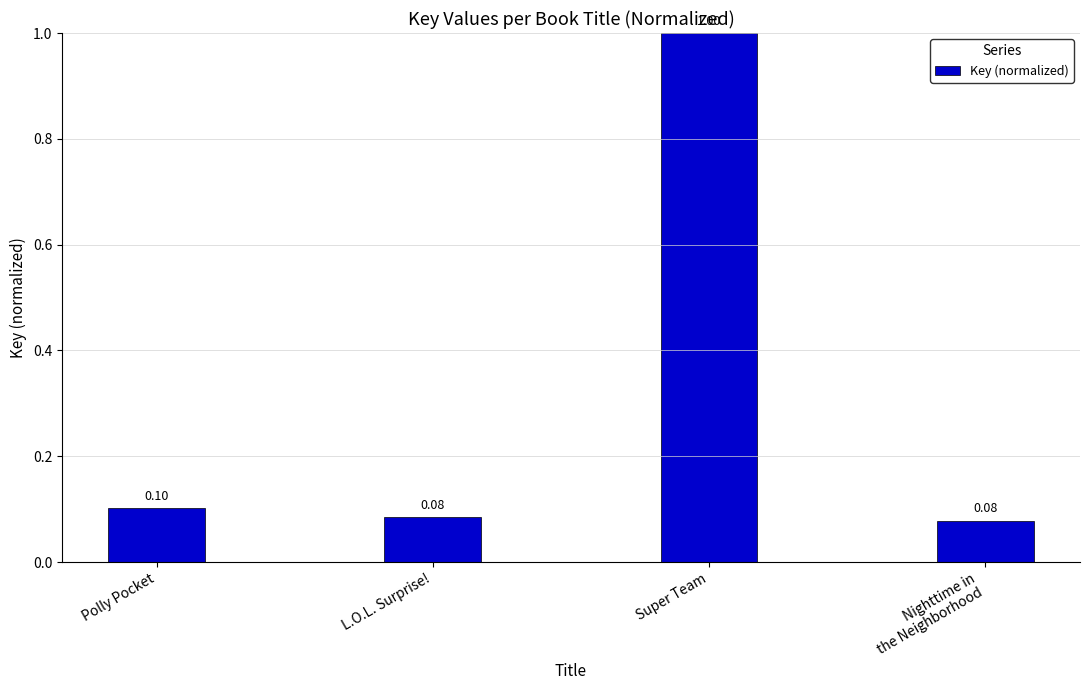

What position from the right is Polly Pocket?

4